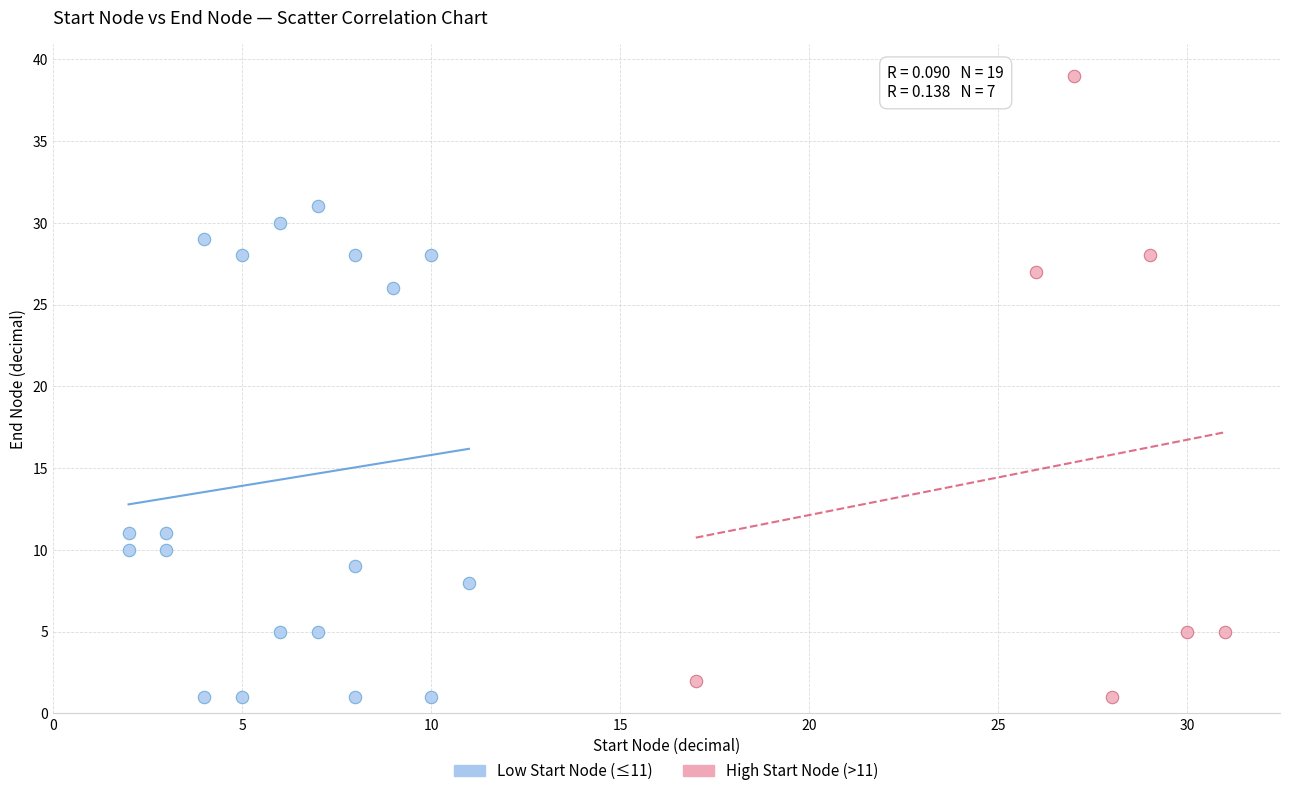

Which series has the largest Y range (max minus min)?

High Start Node (>11)